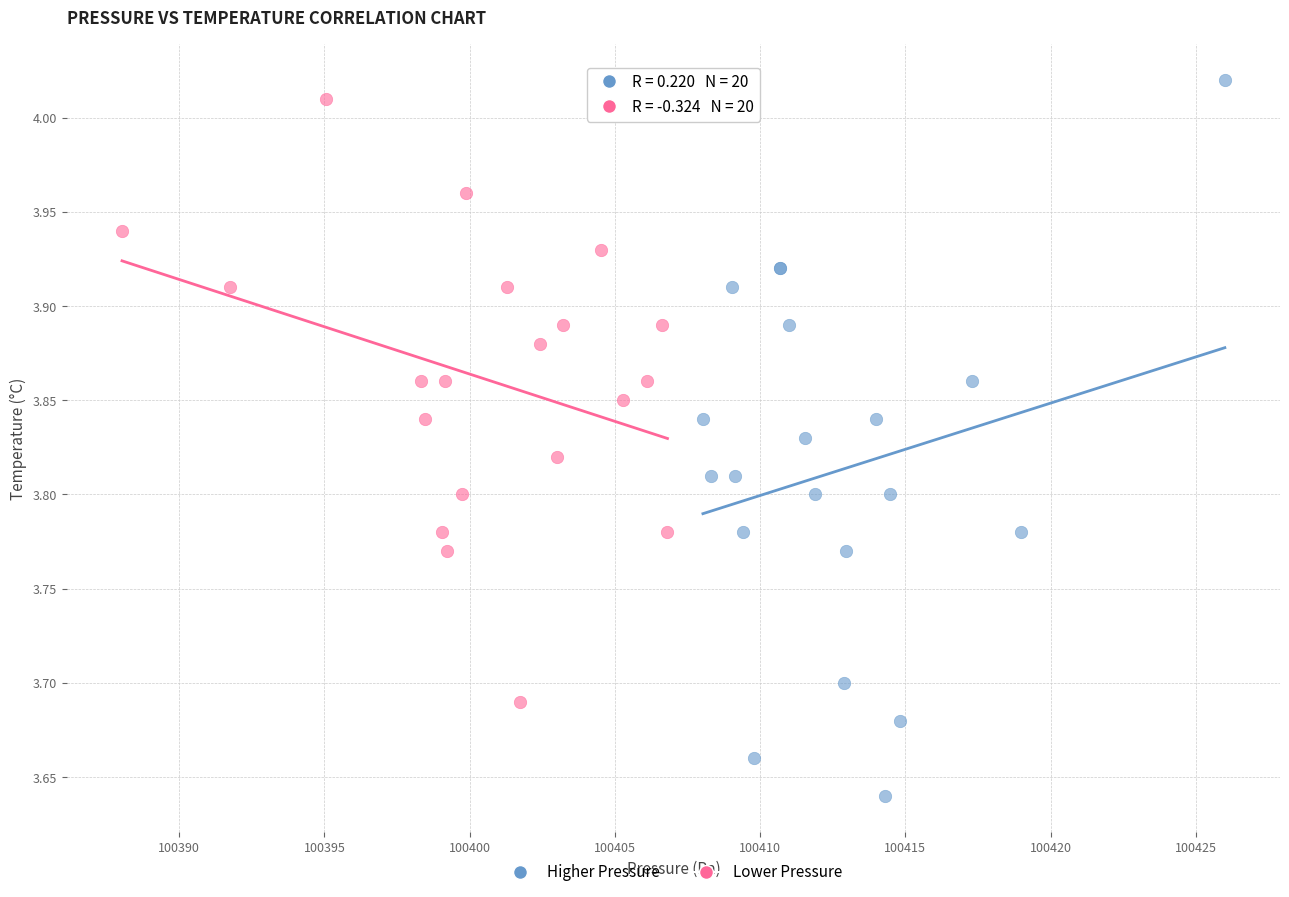

Which series reaches the maximum Y coordinate?

Higher Pressure